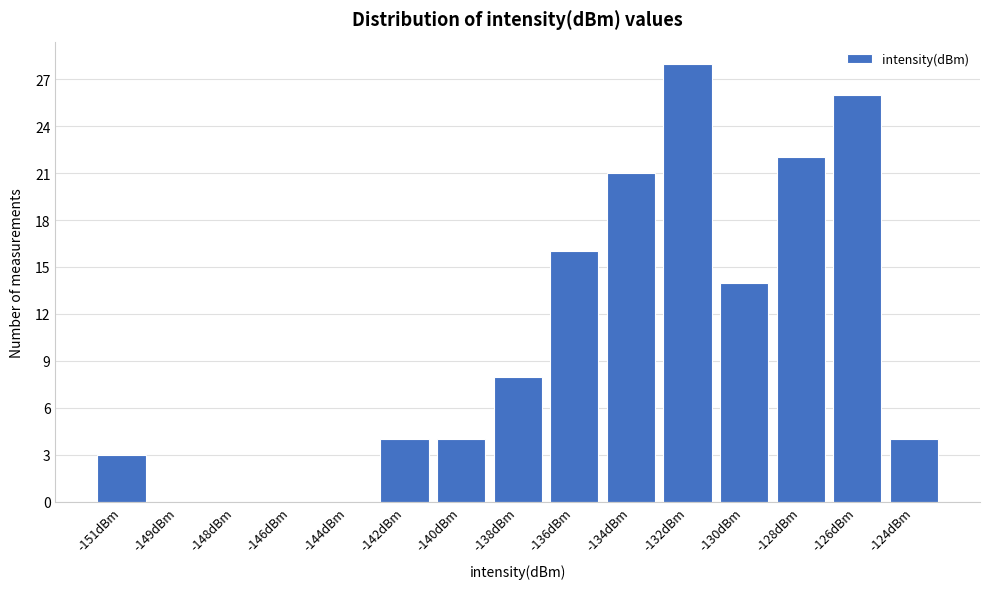

Reading left to right, list all the values displayed in this chart.

-151dBm=3	-149dBm=0	-148dBm=0	-146dBm=0	-144dBm=0	-142dBm=4	-140dBm=4	-138dBm=8	-136dBm=16	-134dBm=21	-132dBm=28	-130dBm=14	-128dBm=22	-126dBm=26	-124dBm=4